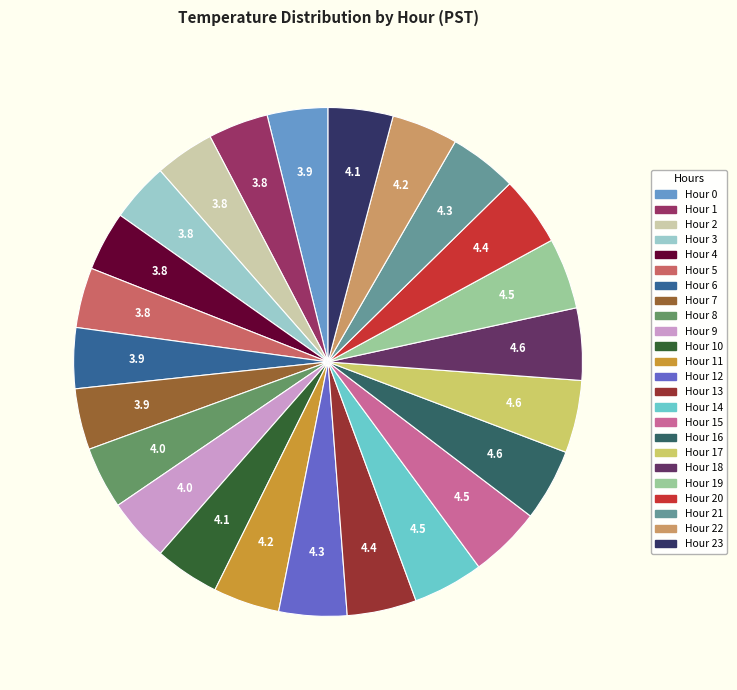

Count the number of slices in the pie.

24